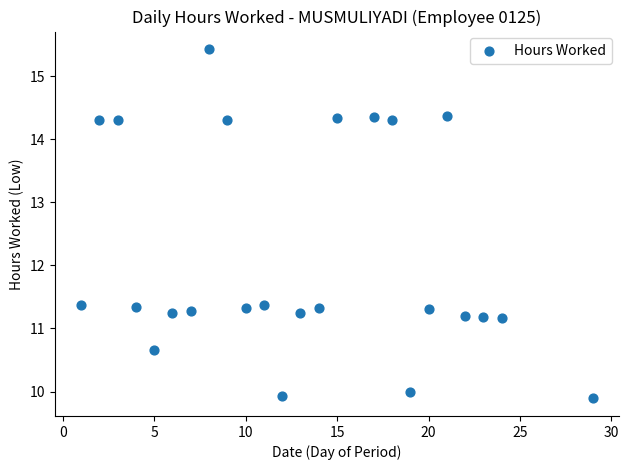

What is the range of Y values (max minus min)?

5.5